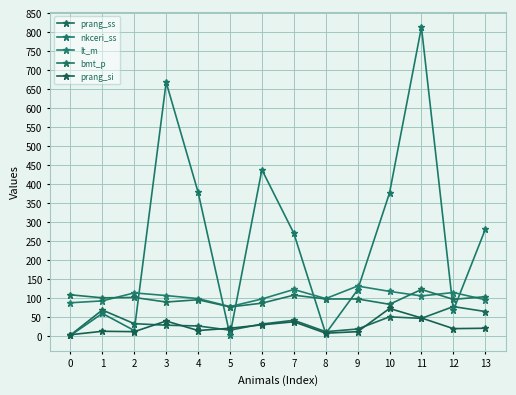

What is the value of the nkceri_ss point at the 5th from the left?

379